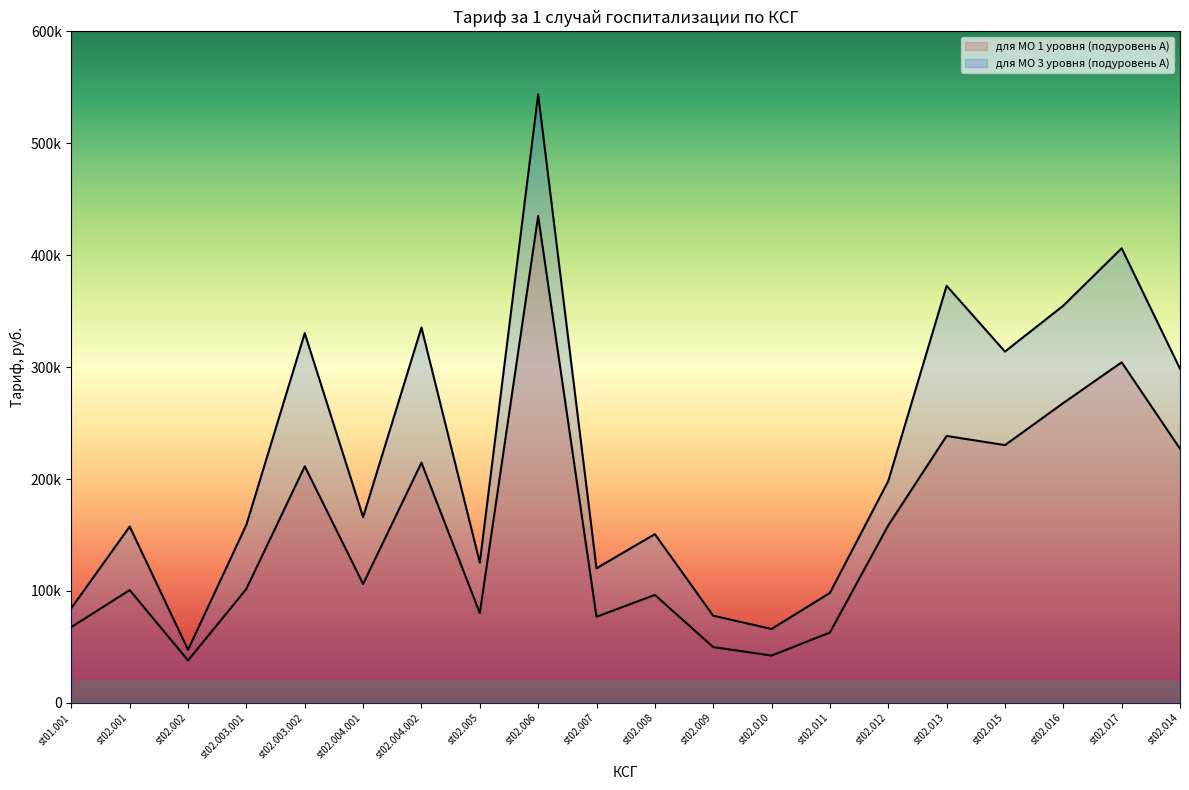

Is it true that для МО 1 уровня (подуровень А) equals 39136.4 at st02.003.001?

False